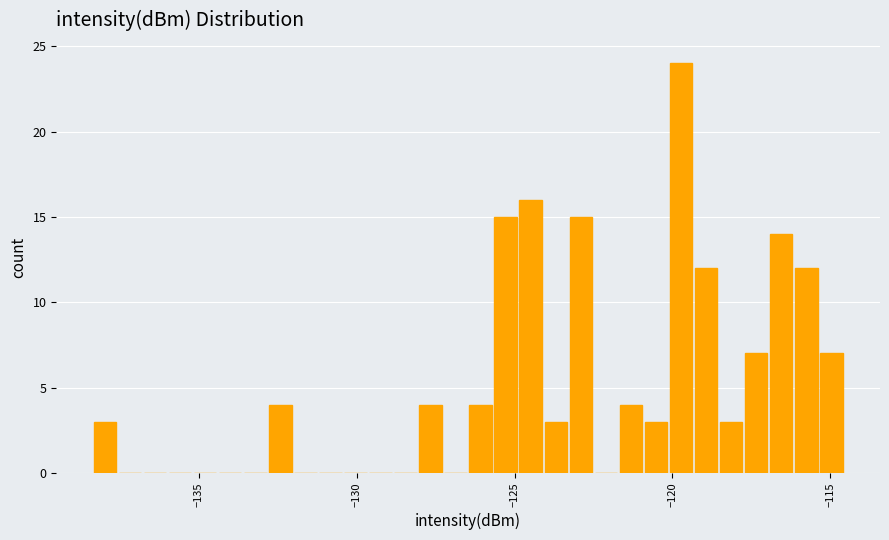

Around what value on the x-axis is the tallest bar? Give the approximate position of its centre, as read against the axis.

-119.5